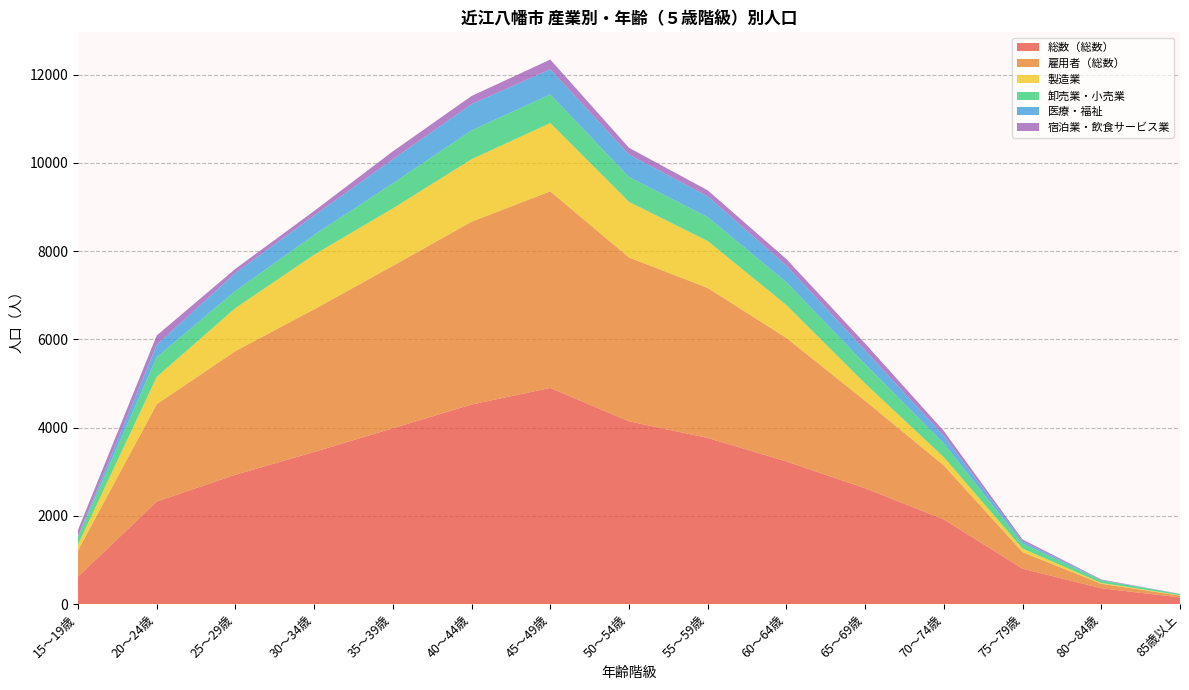

Reading left to right, extract all data points from this chart.

総数（総数）: 15～19歳=623	20～24歳=2325	25～29歳=2932	30～34歳=3448	35～39歳=3986	40～44歳=4524	45～49歳=4900	50～54歳=4142	55～59歳=3766	60～64歳=3234	65～69歳=2625	70～74歳=1919	75～79歳=802	80～84歳=358	85歳以上=150
雇用者（総数）: 15～19歳=596	20～24歳=2206	25～29歳=2804	30～34歳=3235	35～39歳=3682	40～44歳=4145	45～49歳=4457	50～54歳=3715	55～59歳=3401	60～64歳=2798	65～69歳=1984	70～74歳=1224	75～79歳=375	80～84歳=102	85歳以上=41
製造業: 15～19歳=131	20～24歳=619	25～29歳=975	30～34歳=1237	35～39歳=1302	40～44歳=1416	45～49歳=1548	50～54歳=1260	55～59歳=1062	60～64歳=745	65～69歳=390	70～74歳=185	75～79歳=79	80～84歳=19	85歳以上=11
卸売業・小売業: 15～19歳=179	20～24歳=447	25～29歳=389	30～34歳=449	35～39歳=570	40～44歳=655	45～49歳=648	50～54歳=564	55～59歳=542	60～64歳=518	65～69歳=441	70～74歳=312	75～79歳=120	80～84歳=59	85歳以上=23
医療・福祉: 15～19歳=13	20～24歳=280	25～29歳=407	30～34歳=441	35～39歳=544	40～44歳=595	45～49歳=569	50～54歳=509	55～59歳=472	60～64歳=377	65～69歳=309	70～74歳=171	75～79歳=47	80～84歳=9	85歳以上=4
宿泊業・飲食サービス業: 15～19歳=140	20～24歳=212	25～29歳=94	30～34歳=102	35～39歳=180	40～44歳=184	45～49歳=222	50～54歳=153	55～59歳=136	60～64歳=148	65～69歳=157	70～74歳=112	75～79歳=40	80～84歳=11	85歳以上=2